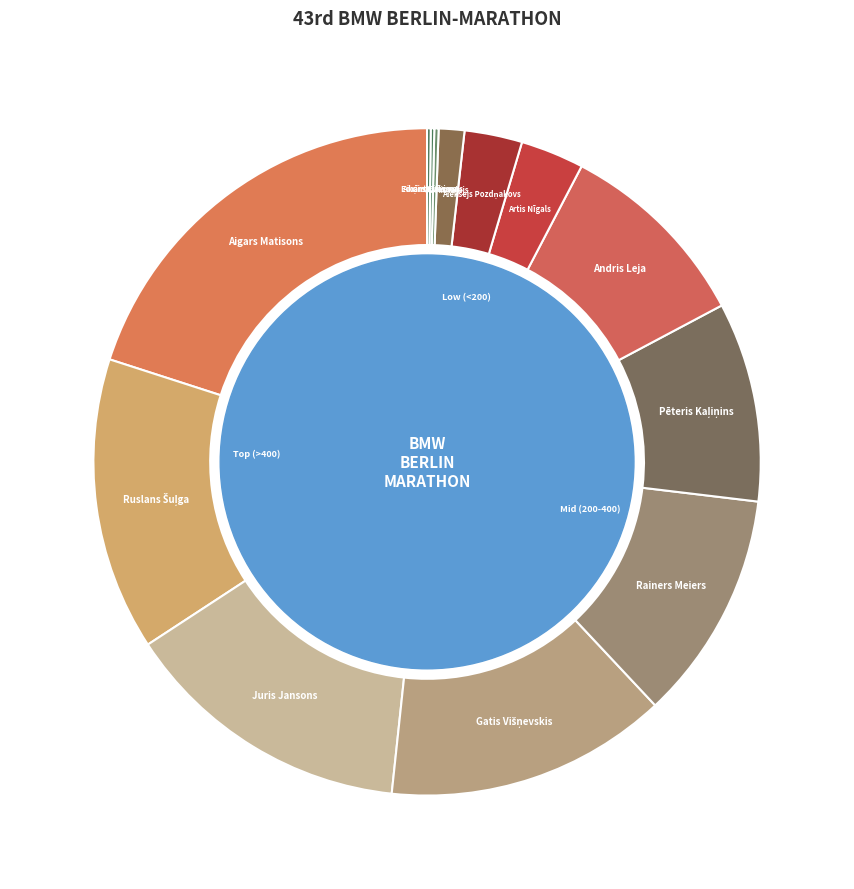

To the nearest percent, what is the combined percentage of Aigars Matisons and Aleksejs Pozdņakovs?

23%